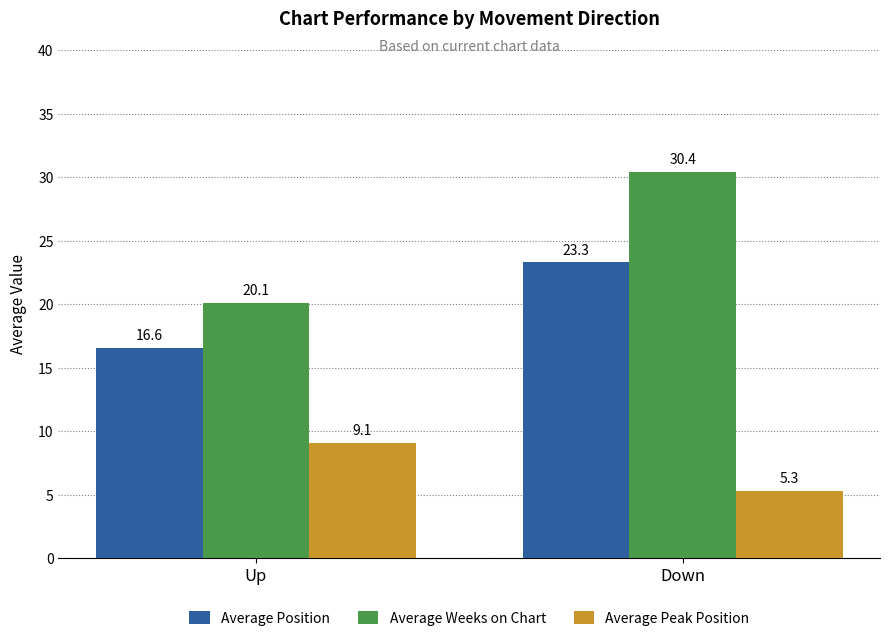

How many data points in Average Peak Position are less than 9?

1